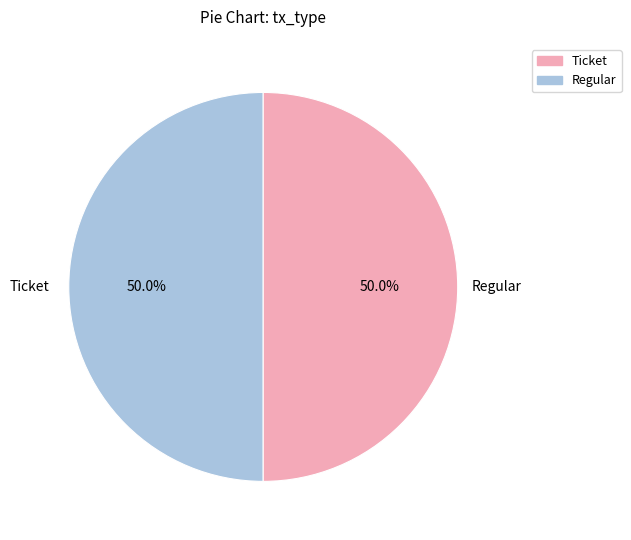

What is the total percentage of Ticket and Regular?

100.0%